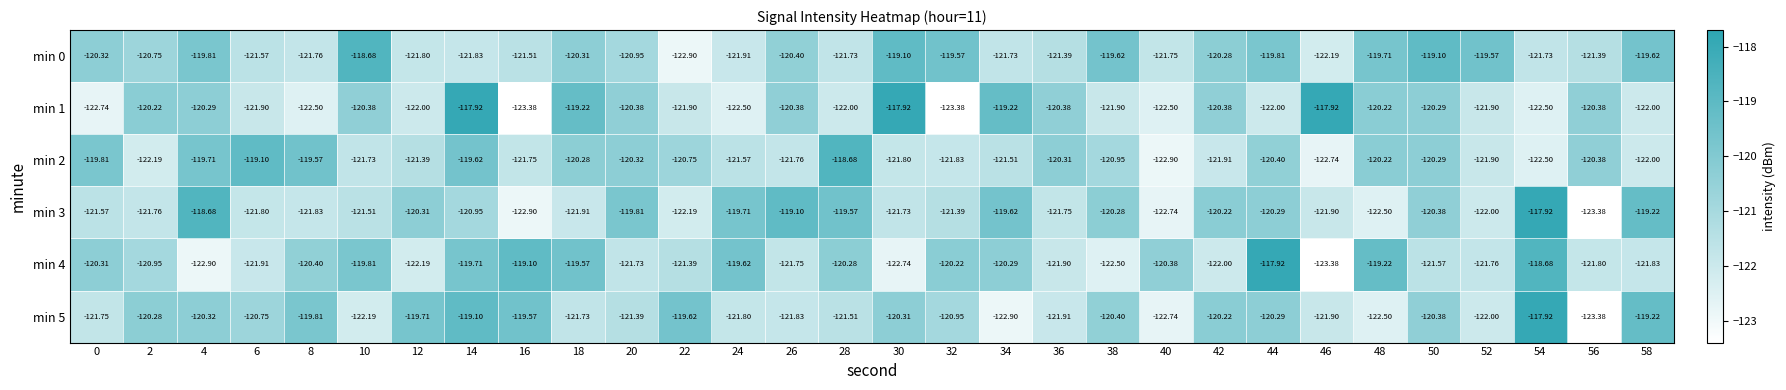

What is the maximum value shown in the chart?

-117.9